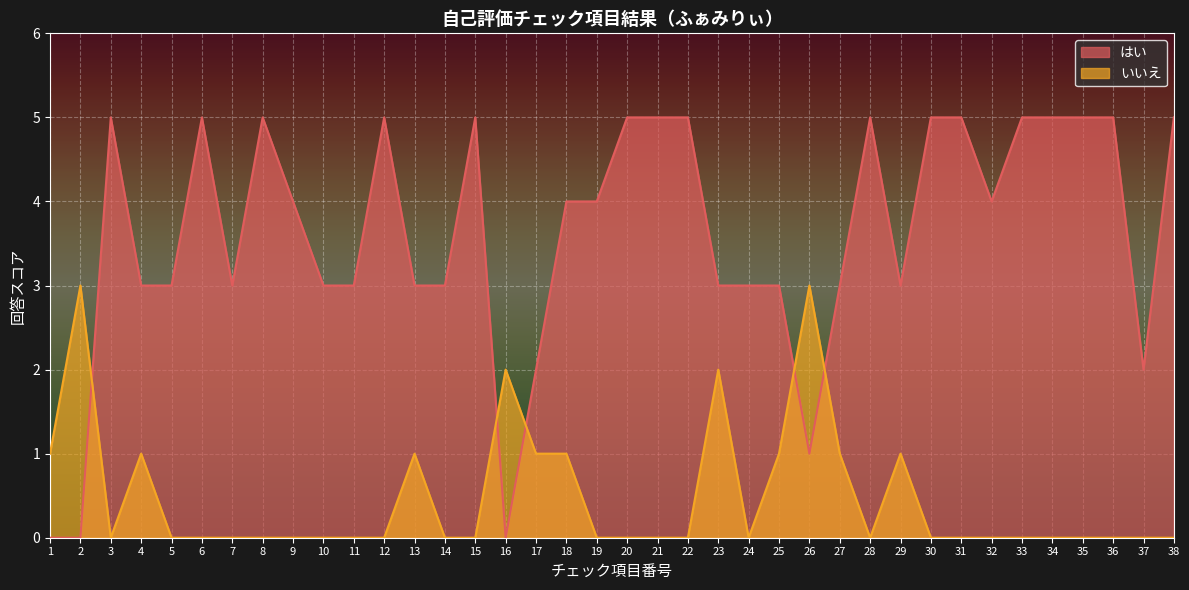

What is the maximum value for いいえ?

3